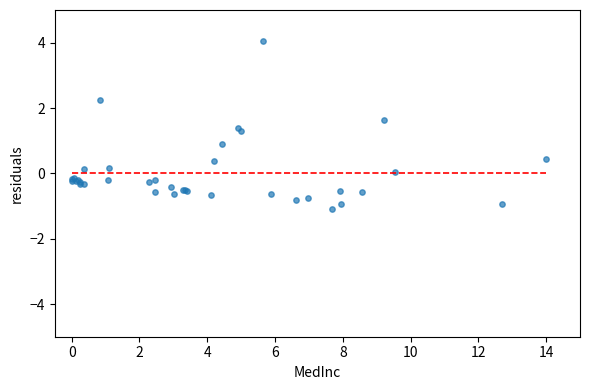

What Y value in the scatter plot is closest to 1?

0.9